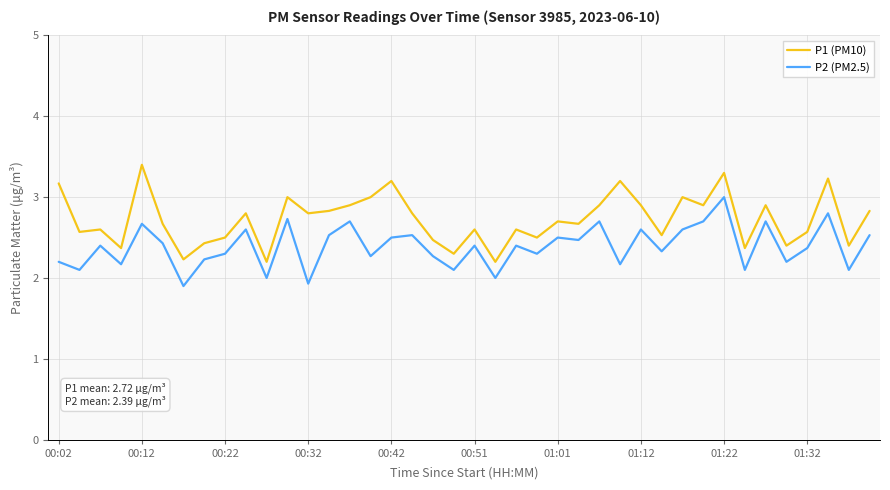

What is the difference between the maximum and second lowest values in the P1 (PM10) series?

1.2